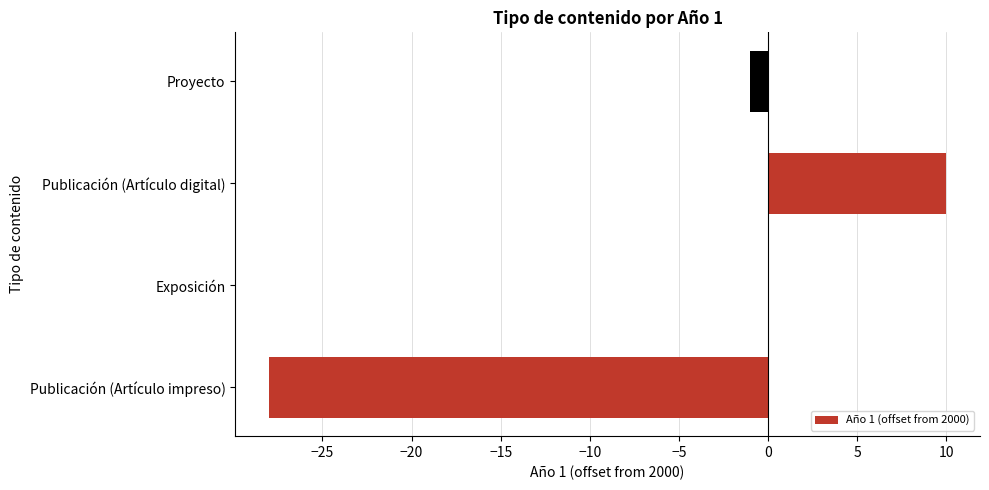

The chart shows a value of 10 at Publicación (Artículo digital). True or false?

True